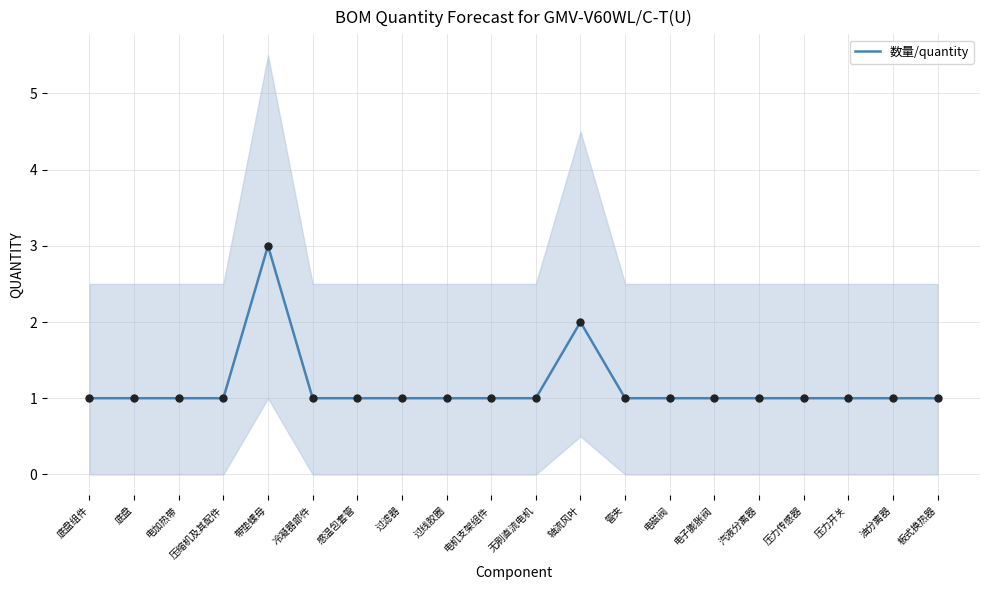

What is the ratio of the value at 轴流风叶 to the value at 感温包套管?

2.0